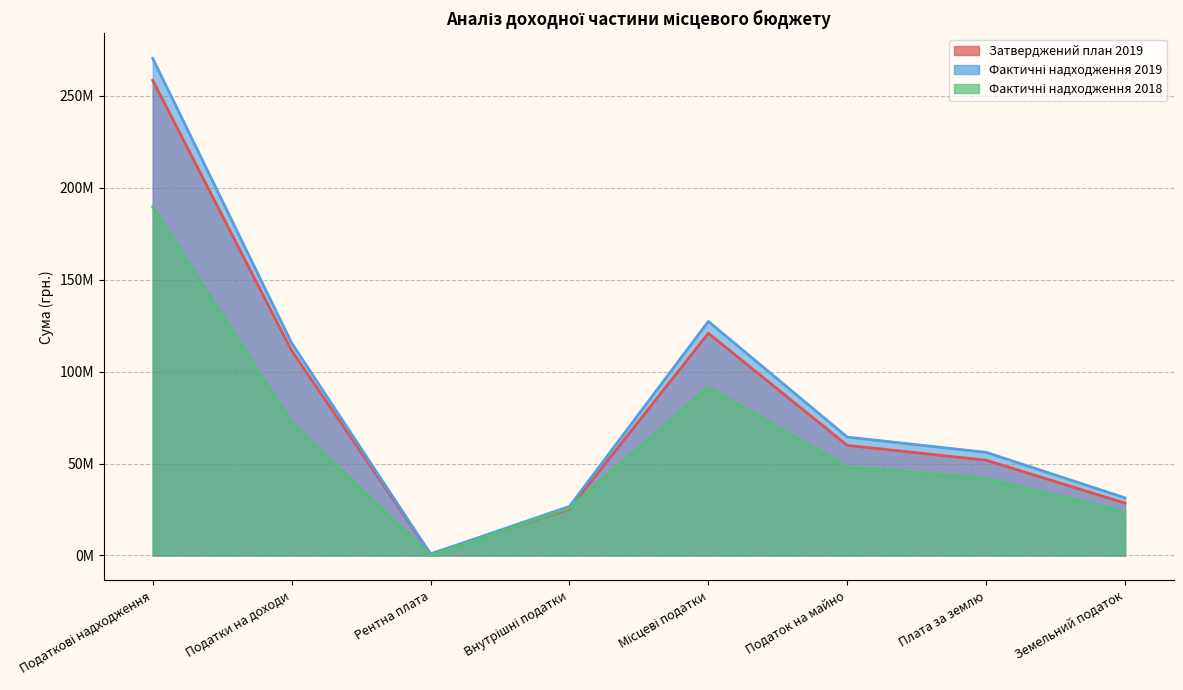

True or false: Затверджений план 2019 and Фактичні надходження 2019 cross at least once.

False